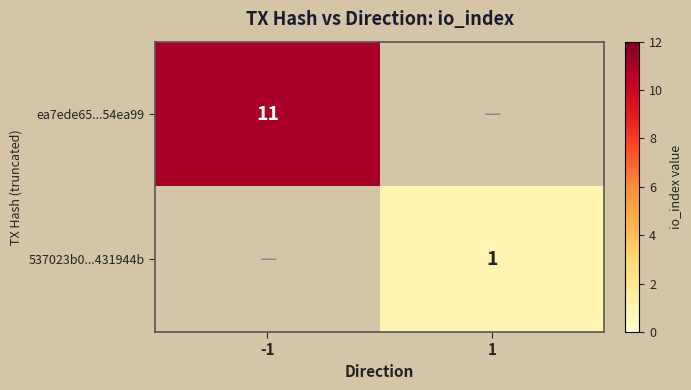

The value of ea7ede65...54ea99 at -1 is 6. True or false?

False